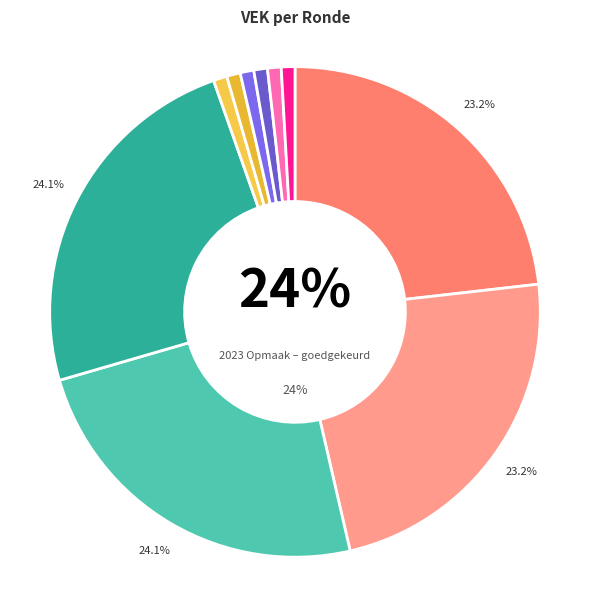

What is the smallest slice in the pie chart?

2022 2de aanpassing – goedgekeurd